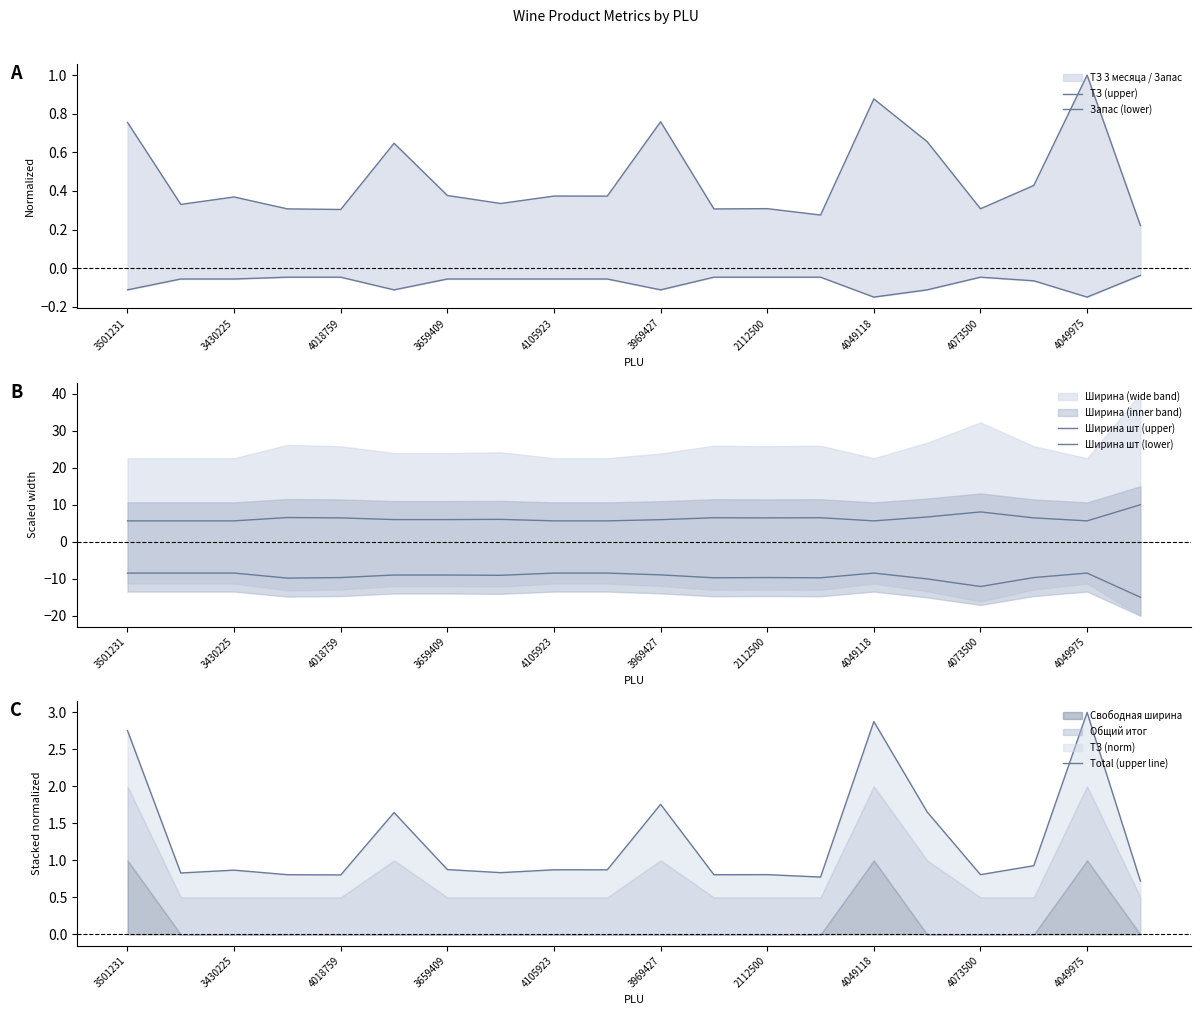

The Ширина шт (lower) series shows -15.0 at 19. True or false?

True